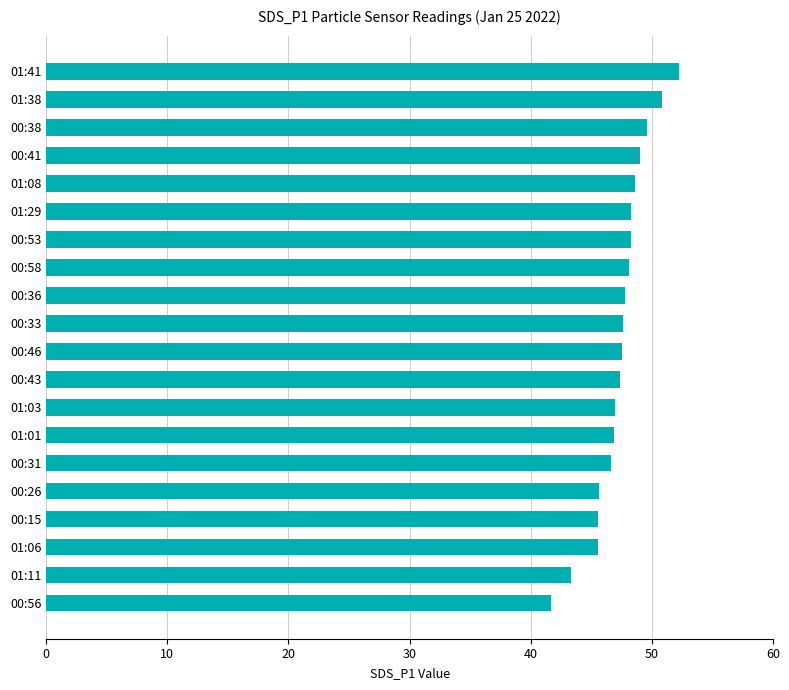

At which category does the chart reach its minimum across all series?

00:56